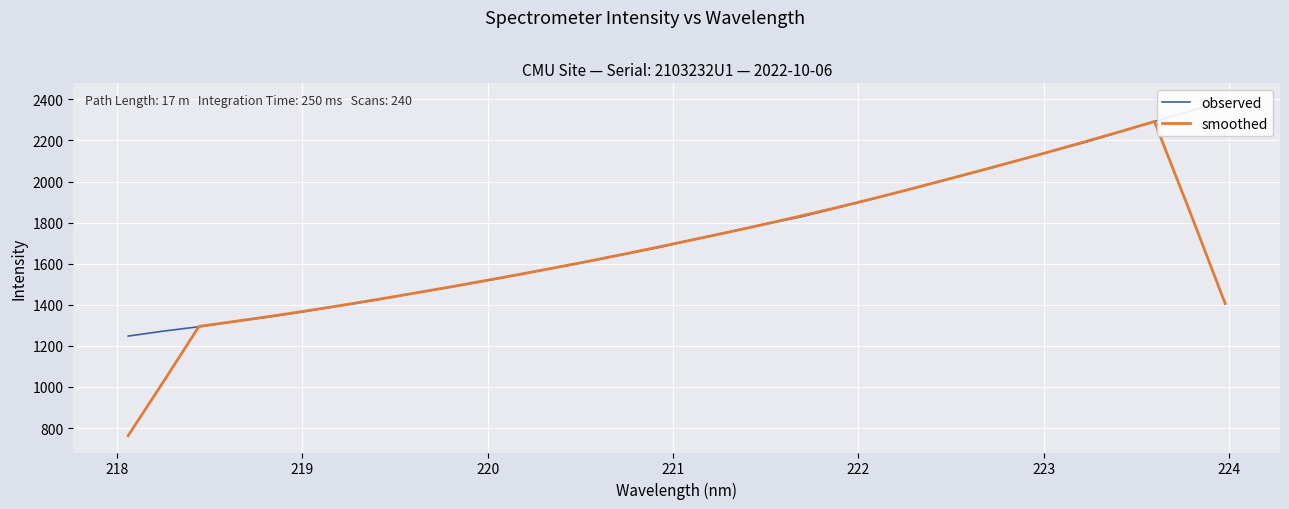

What is the lowest value of the smoothed series?

762.5